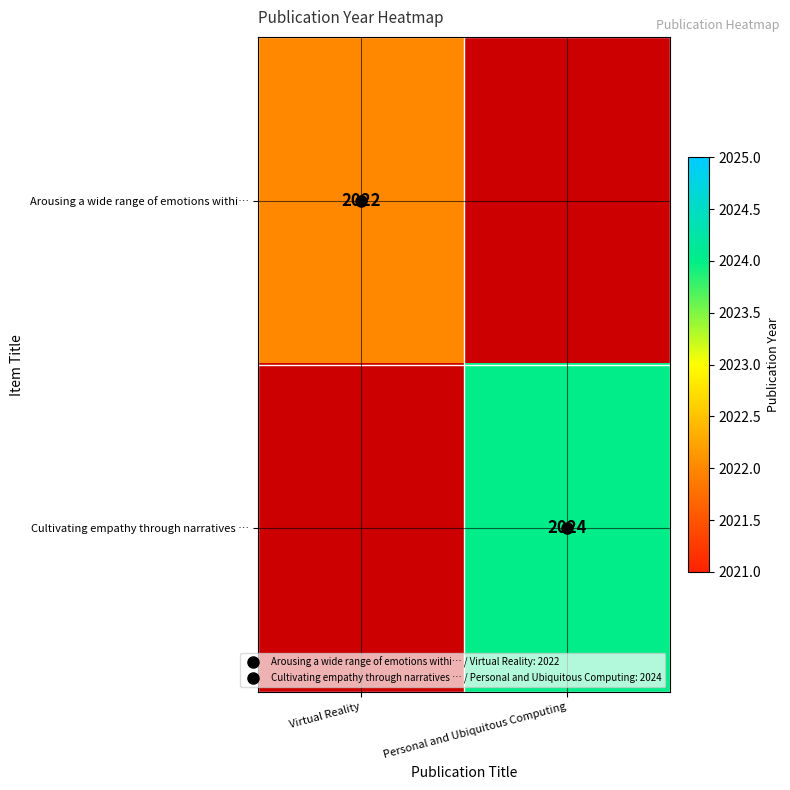

Between Virtual Reality and Personal and Ubiquitous Computing, which is larger?

Personal and Ubiquitous Computing